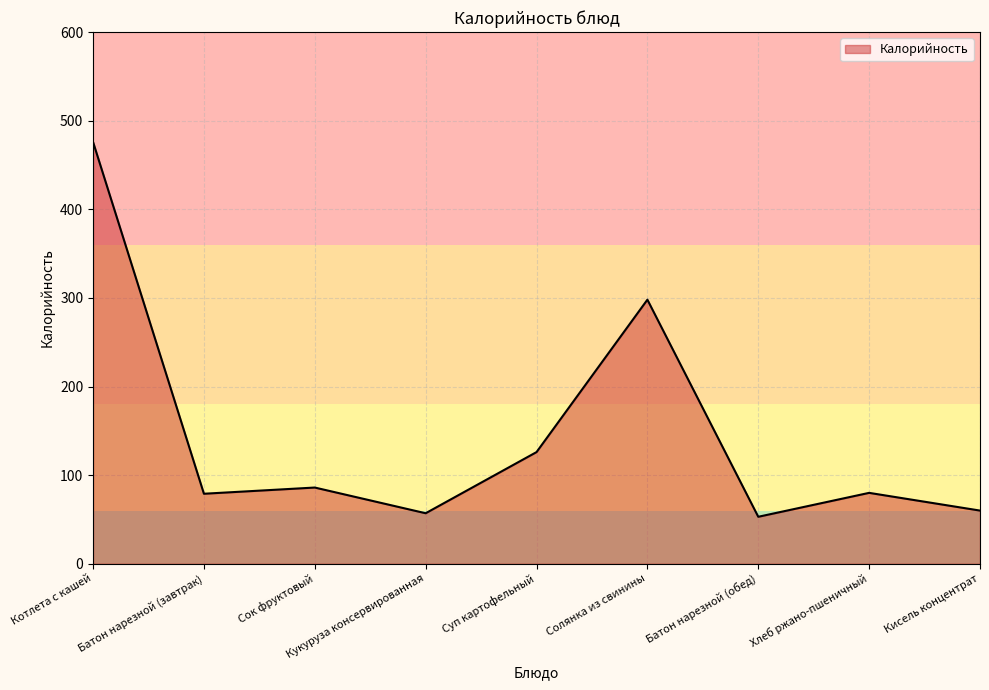

At which category does the data reach its first local peak?

Сок фруктовый